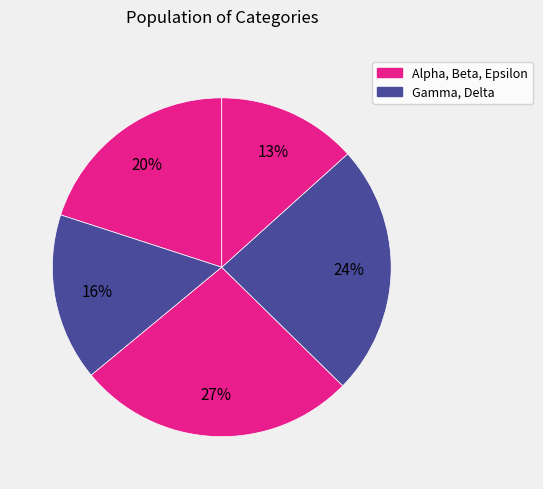

Which slice is the smallest?

Epsilon